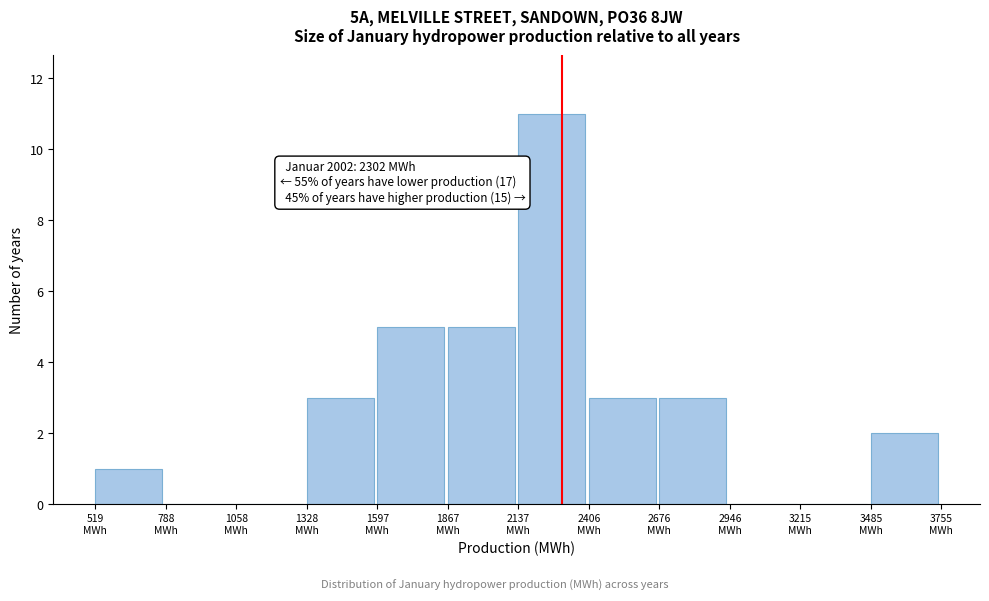

Over which range of the x-axis is the bar tallest?

2150 to 2400